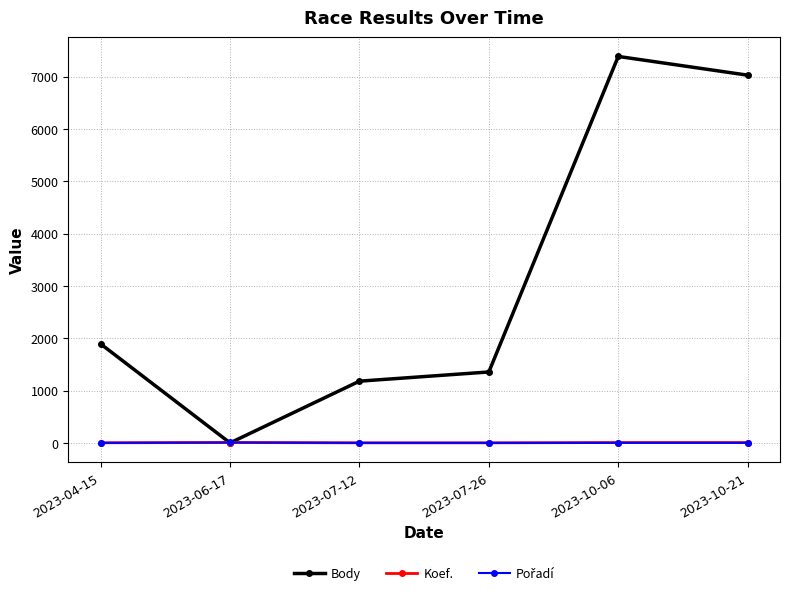

What is the label of the 1st point from the right?

2023-10-21